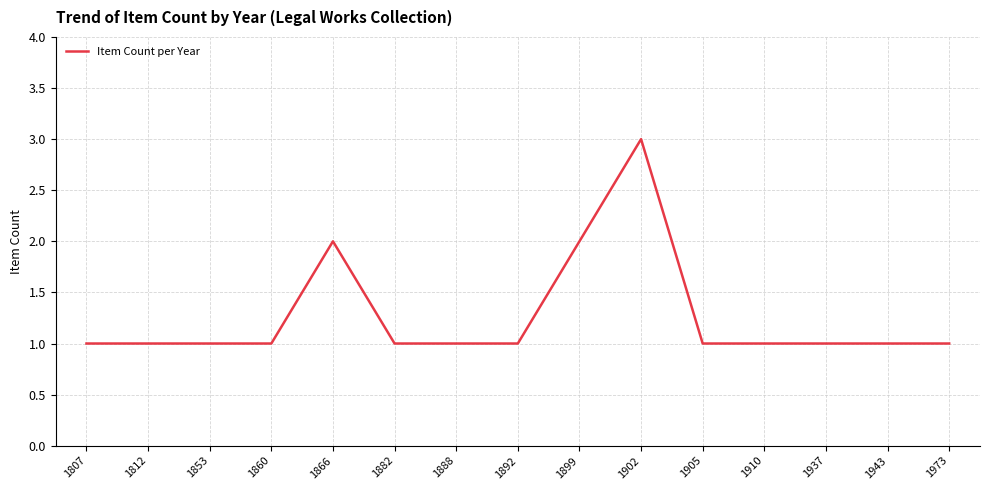

The chart shows a value of 1 at 1973. True or false?

True